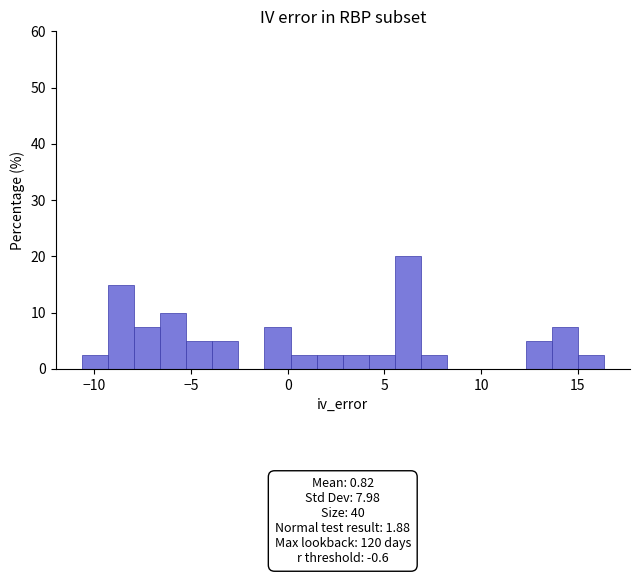

Read against the x-axis, roughly where is the centre of the tallest bar?

6.0